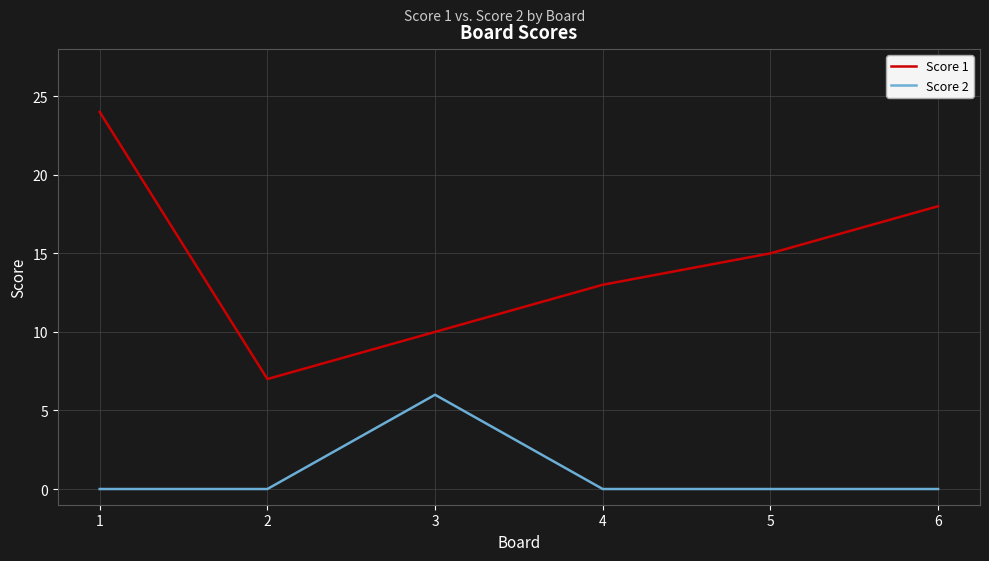

Count the number of data series in this chart.

2